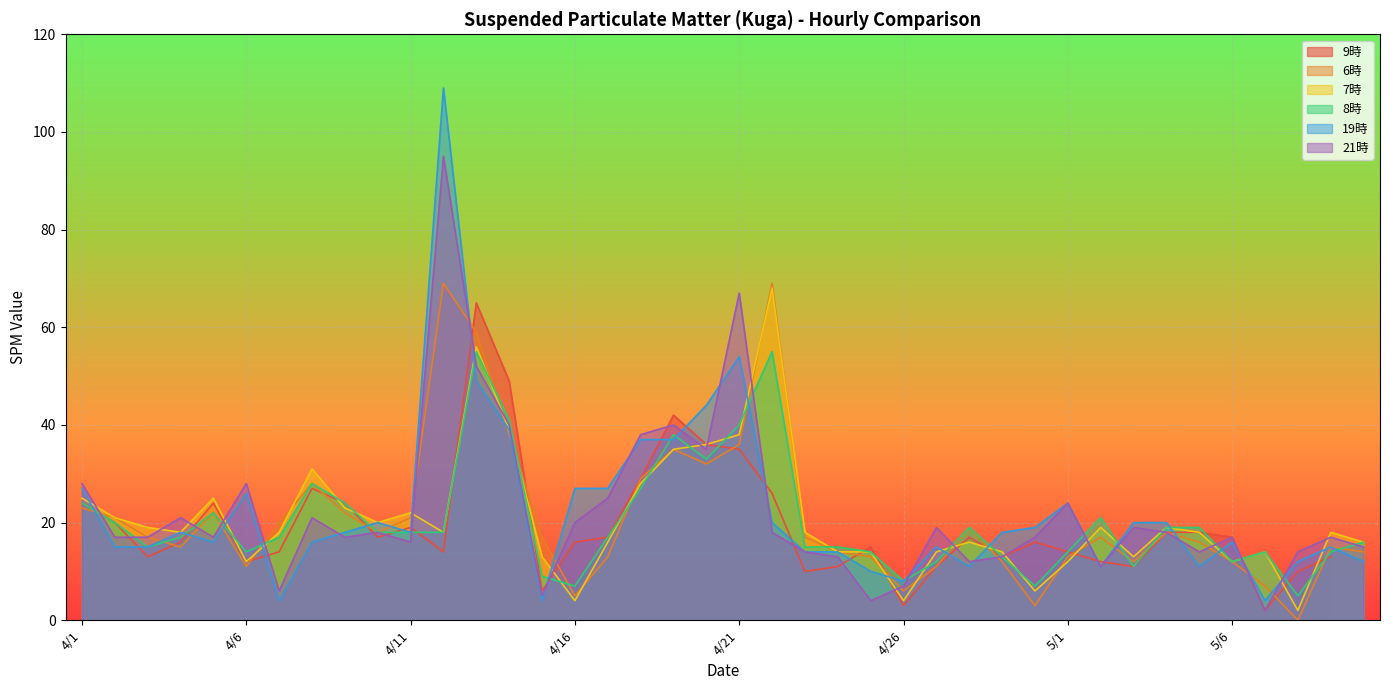

What position from the left is 4/27?

27